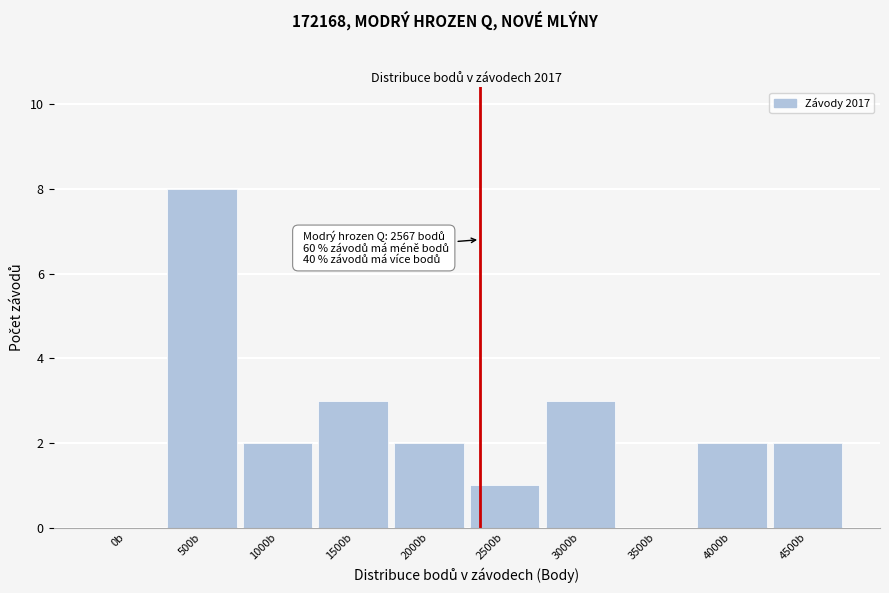

Reading left to right, what are all the values shown in this chart?

0b=0	500b=8	1000b=2	1500b=3	2000b=2	2500b=1	3000b=3	3500b=0	4000b=2	4500b=2